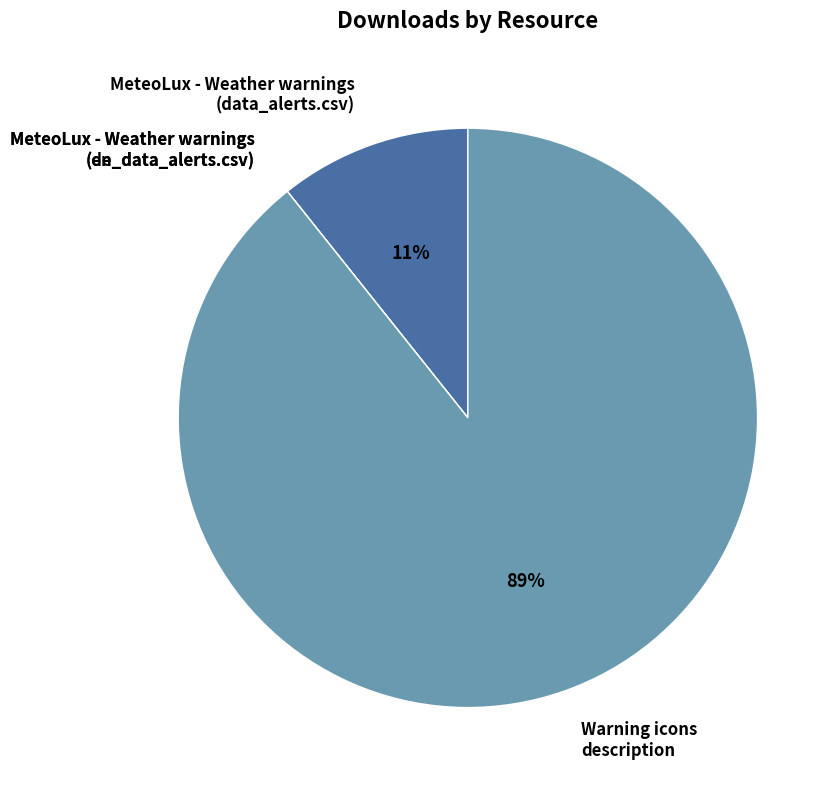

Does any single category account for the majority?

Yes